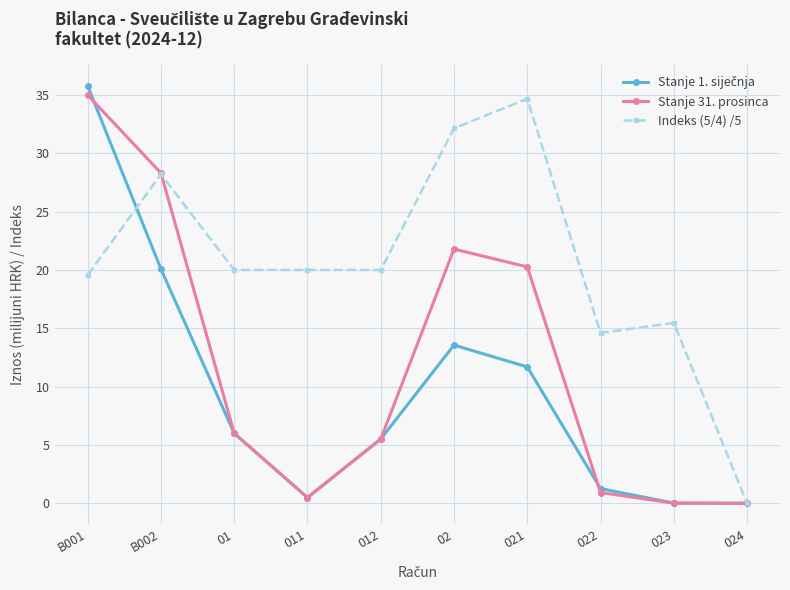

What is the spread (max minus min) of values at 022?

13.7